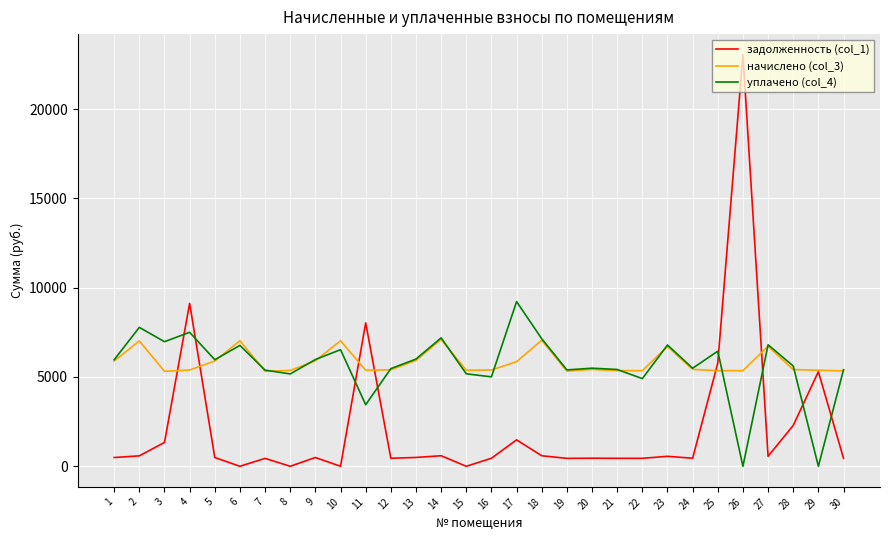

Is the value of задолженность (col_1) at 30 greater than the value of уплачено (col_4) at 15?

No